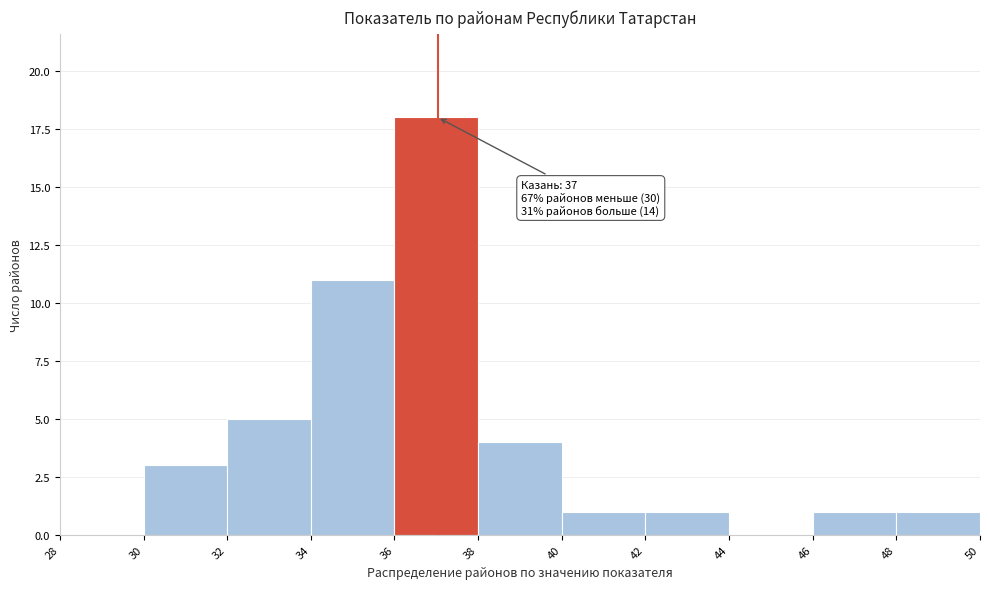

Over which range of the x-axis is the bar tallest?

36 to 38